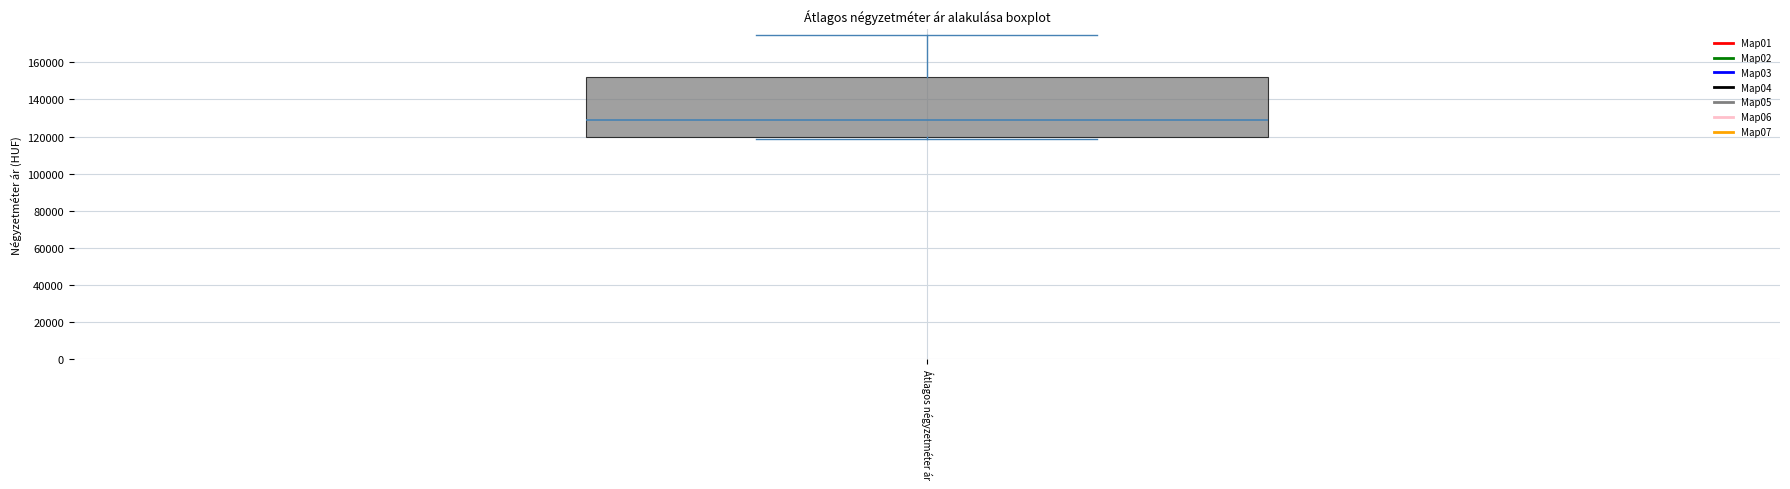

Read this box plot against the y-axis: the position of the median line, the range covered by the box, and the ends of both whiskers. The values are not printed on the chart, so give them approximately, as read against the axis.

median 130000, box 120000 to 152000, whiskers 118000 to 176000